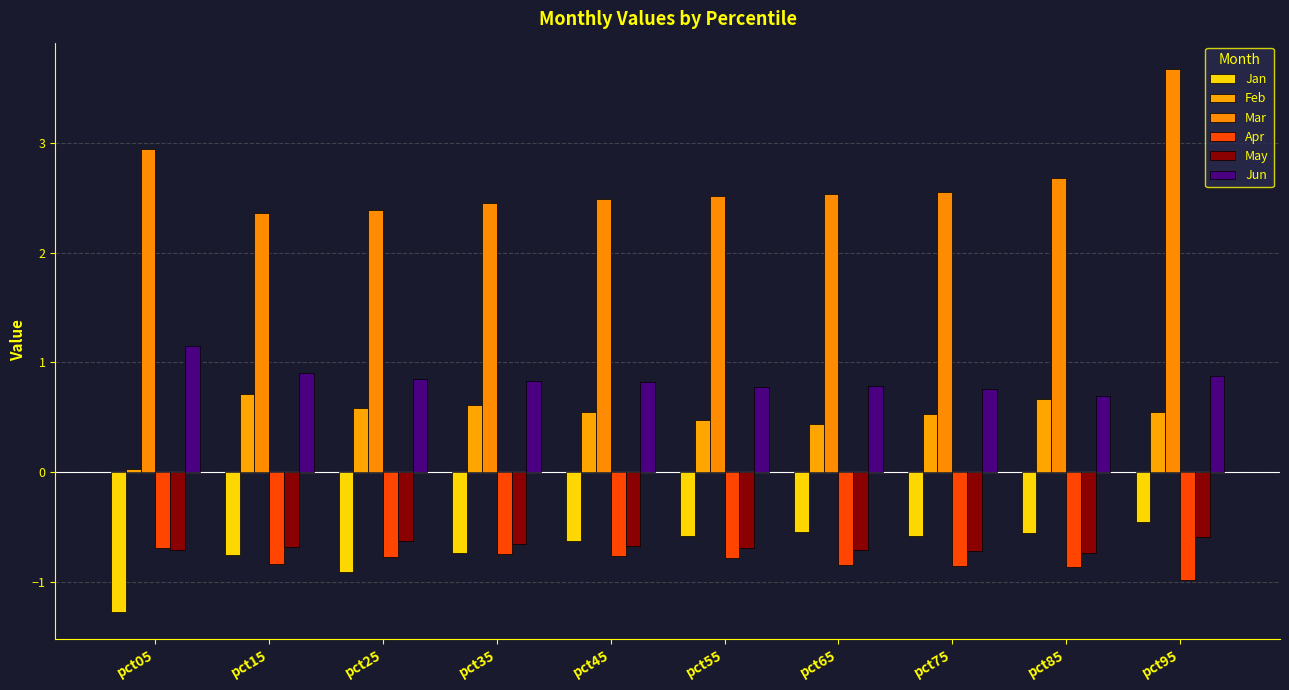

At which label is Mar closest to 3?

pct05